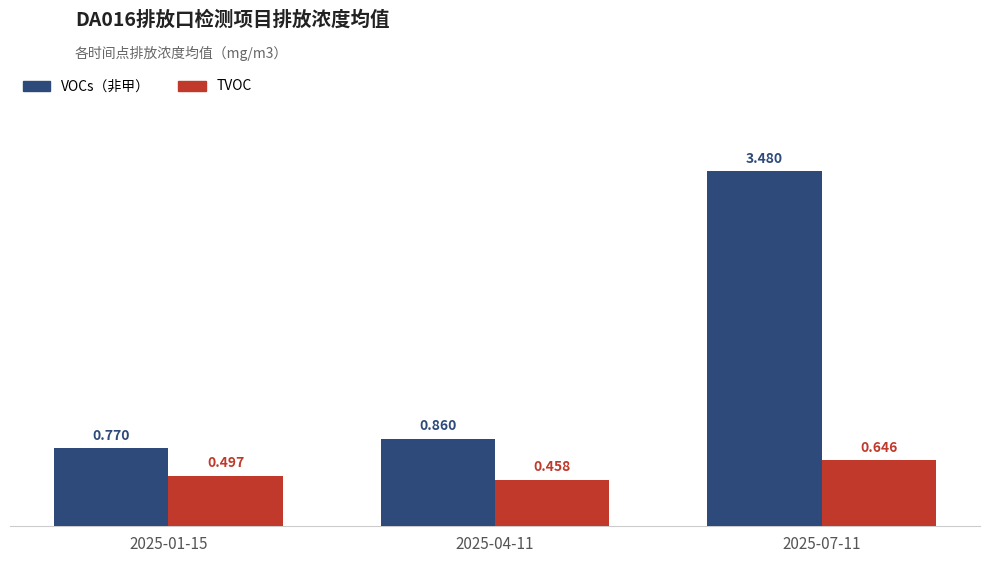

What are all the series names shown in the legend?

VOCs（非甲）, TVOC